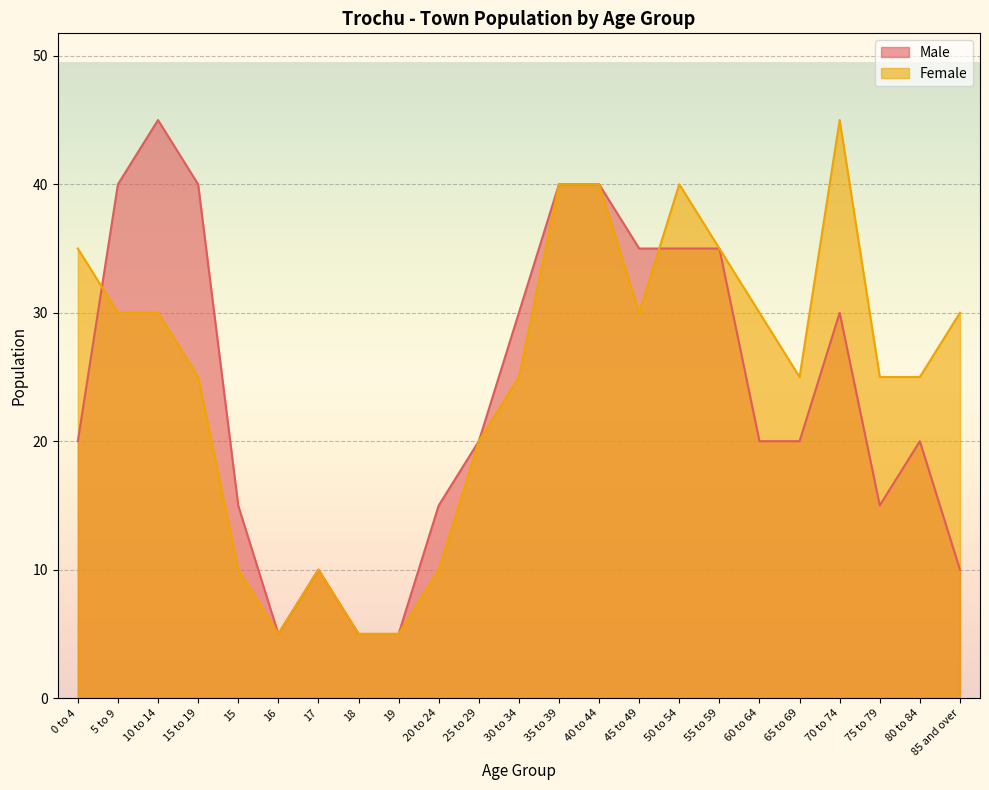

Reading left to right, list all the values displayed in this chart.

Male: 0 to 4=20	5 to 9=40	10 to 14=45	15 to 19=40	15=15	16=5	17=10	18=5	19=5	20 to 24=15	25 to 29=20	30 to 34=30	35 to 39=40	40 to 44=40	45 to 49=35	50 to 54=35	55 to 59=35	60 to 64=20	65 to 69=20	70 to 74=30	75 to 79=15	80 to 84=20	85 and over=10
Female: 0 to 4=35	5 to 9=30	10 to 14=30	15 to 19=25	15=10	16=5	17=10	18=5	19=5	20 to 24=10	25 to 29=20	30 to 34=25	35 to 39=40	40 to 44=40	45 to 49=30	50 to 54=40	55 to 59=35	60 to 64=30	65 to 69=25	70 to 74=45	75 to 79=25	80 to 84=25	85 and over=30